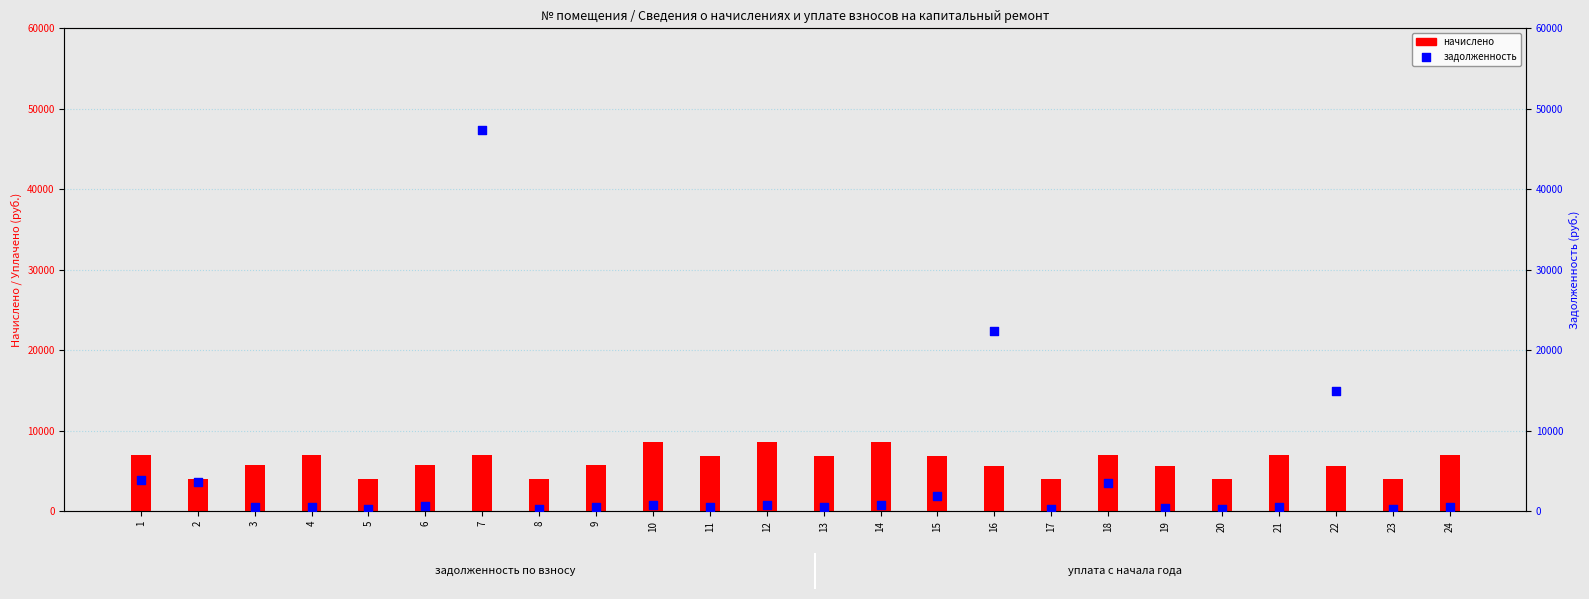

At which category is the sum across all series the highest?

7